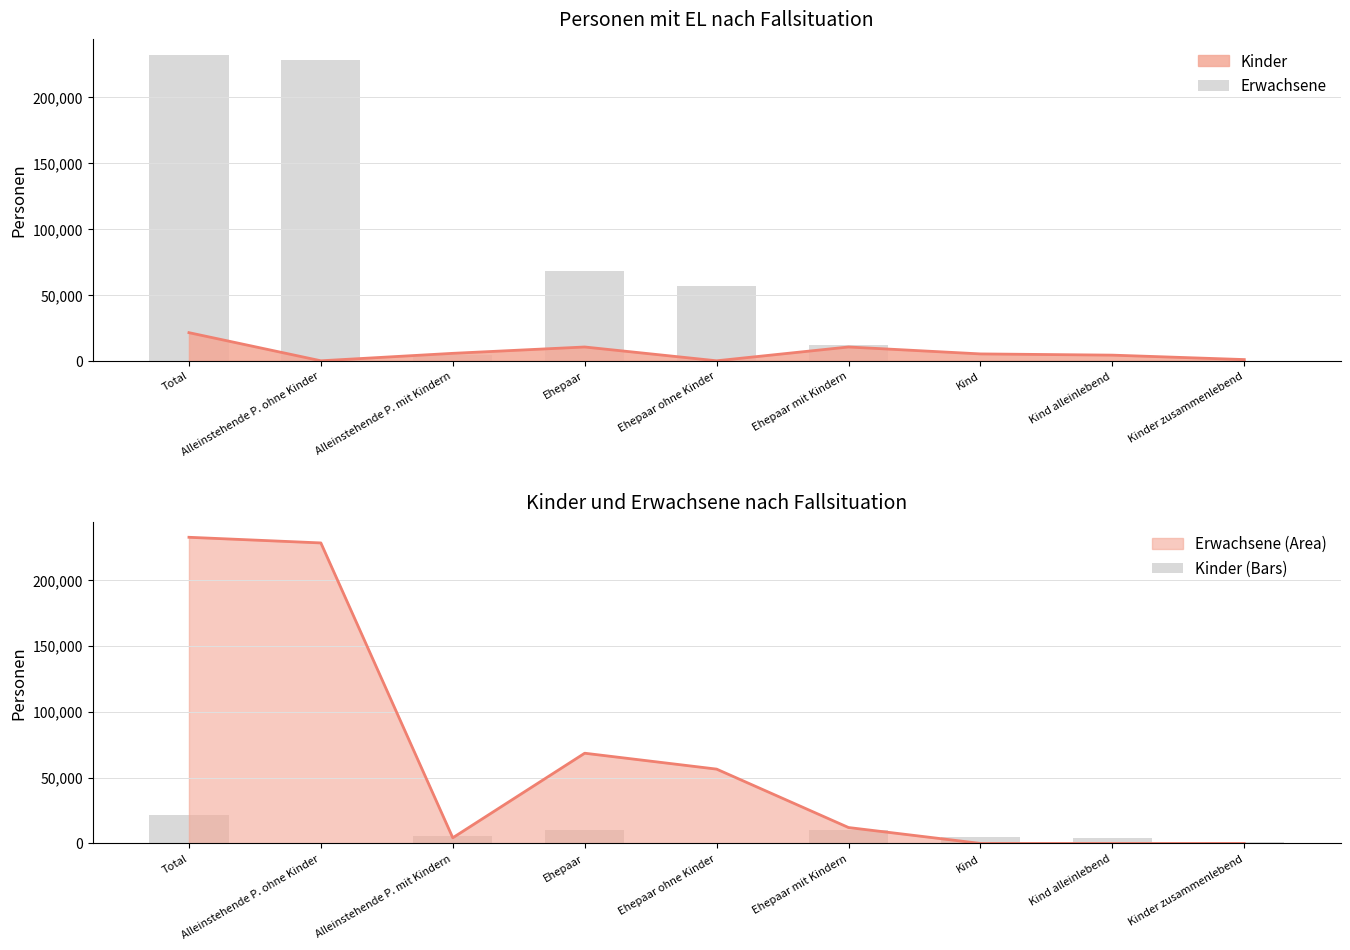

Rank the categories by Erwachsene value from lowest to highest.

Kind, Kind alleinlebend, Kinder zusammenlebend, Alleinstehende P. mit Kindern, Ehepaar mit Kindern, Ehepaar ohne Kinder, Ehepaar, Alleinstehende P. ohne Kinder, Total